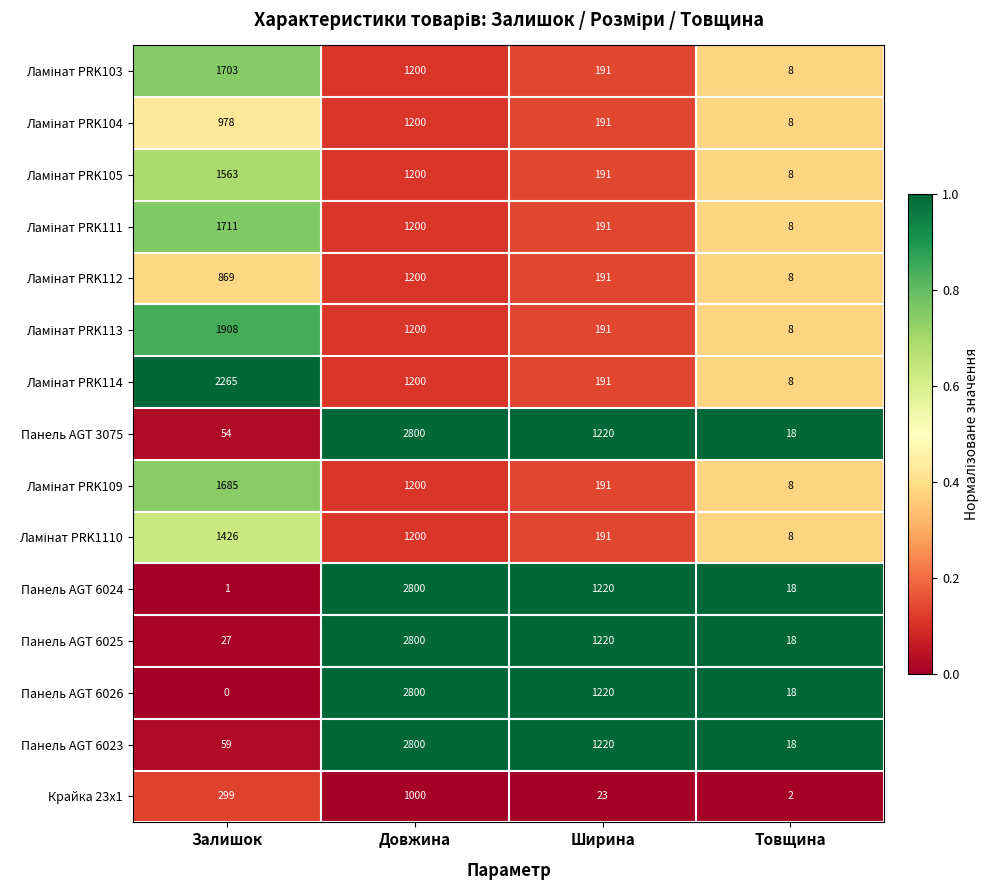

Which series has the widest spread of values?

Панель AGT 6026